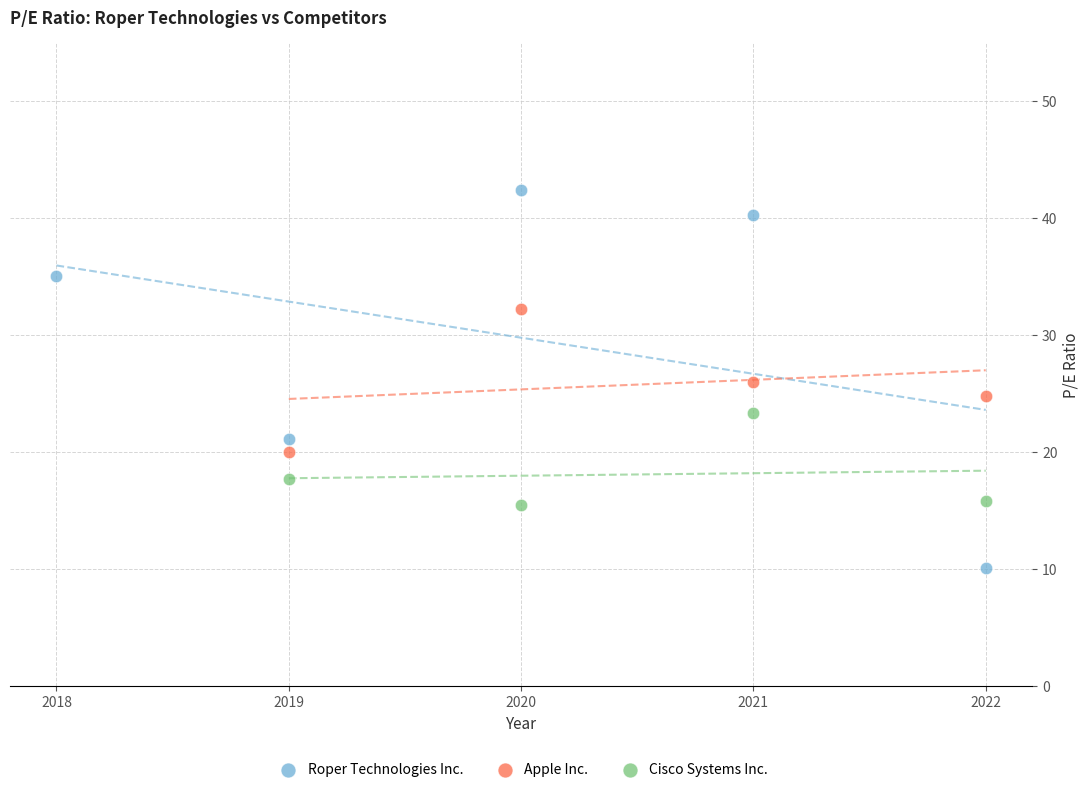

Which series reaches the maximum Y coordinate?

Roper Technologies Inc.